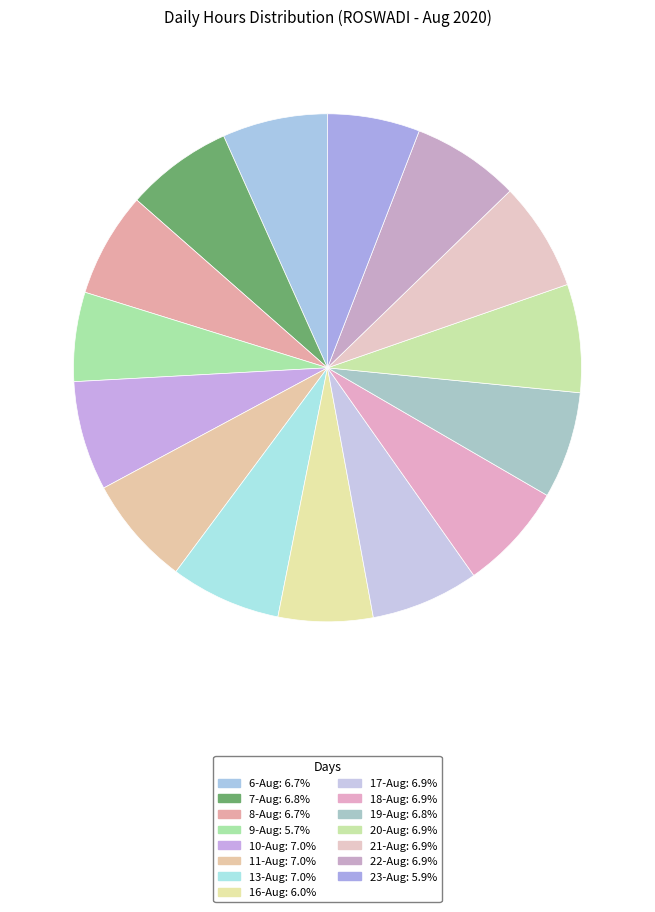

True or false: 23-Aug accounts for 1% of the total.

False